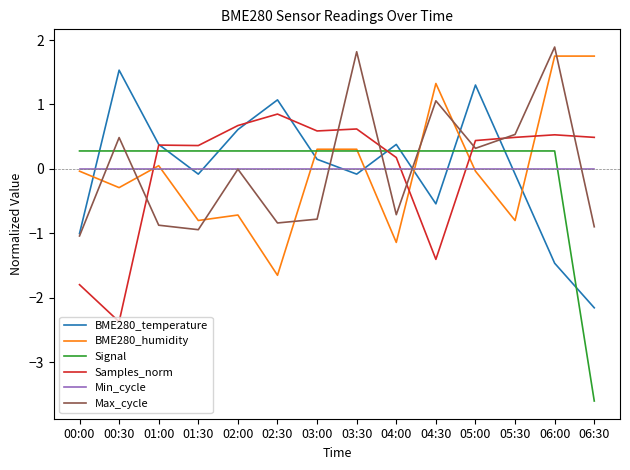

Does the chart display data point markers on the line(s)?

No